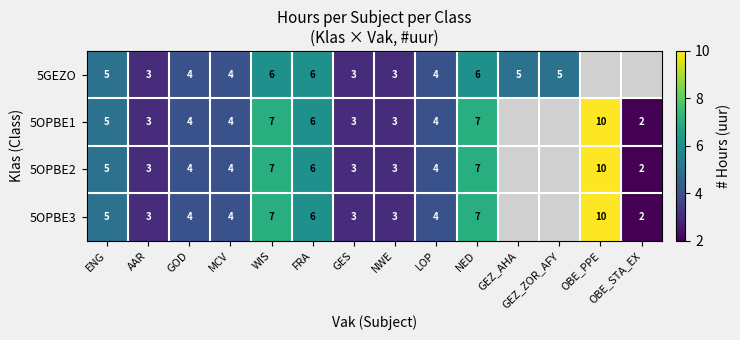

What is the total value across all series at MCV?

16